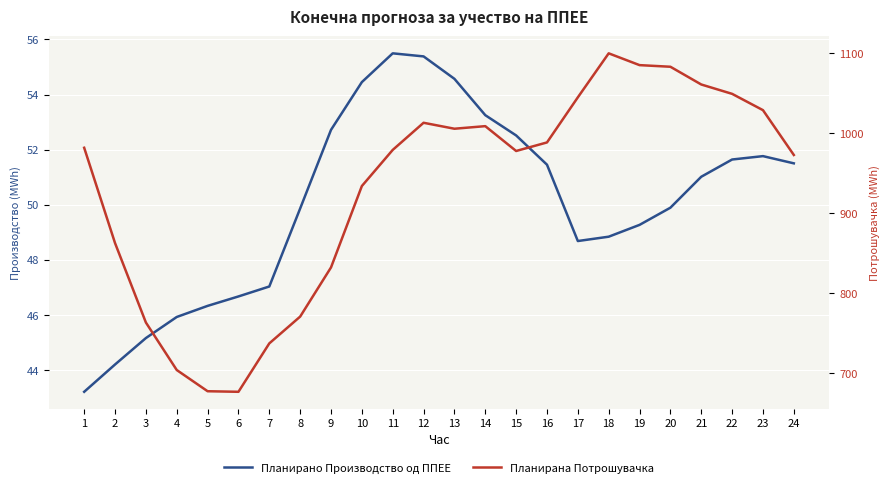

What is the spread (max minus min) of values at 20?

1033.2